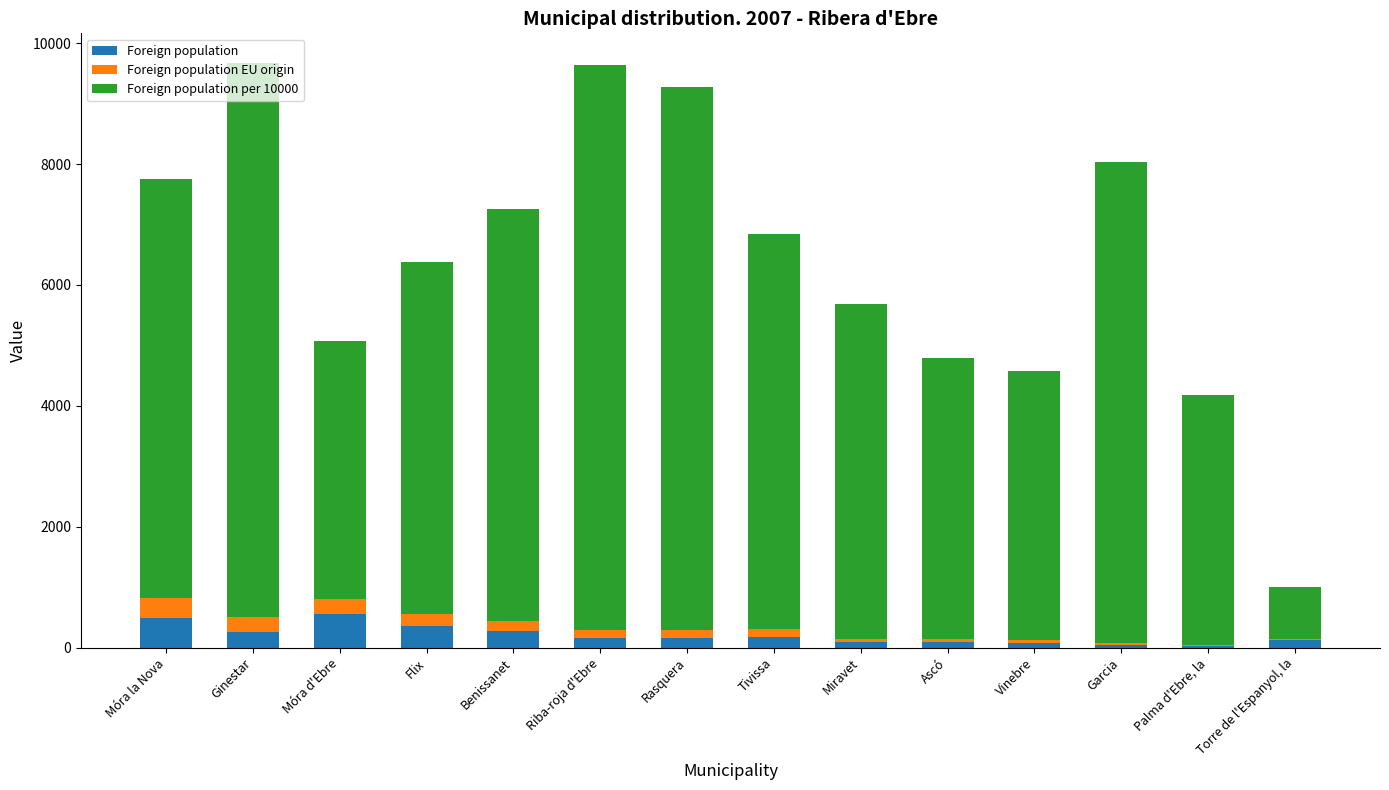

What is the total value across all series at Móra la Nova?

7749